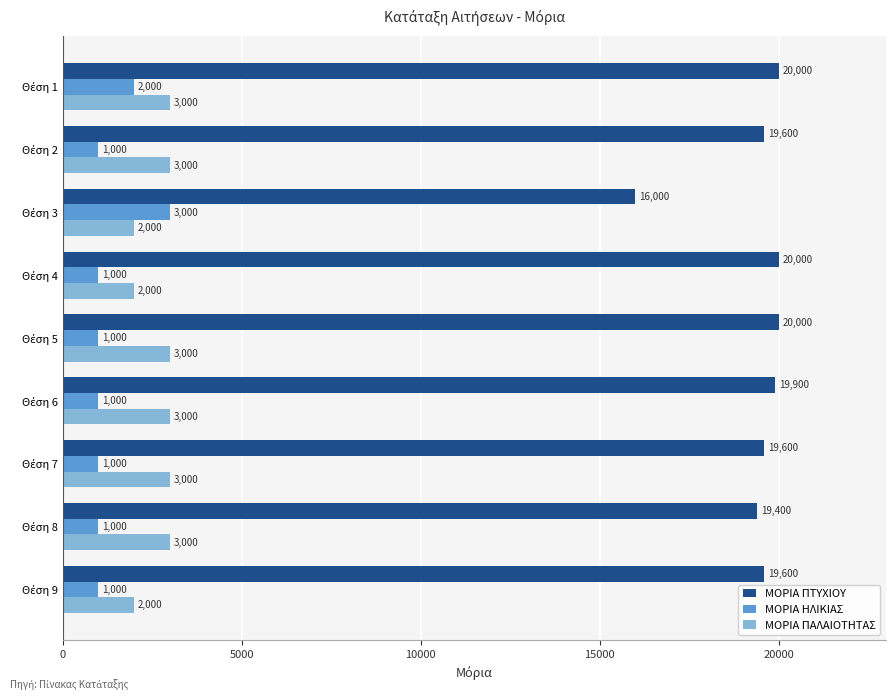

At how many categories does at least one series exceed 14127?

9